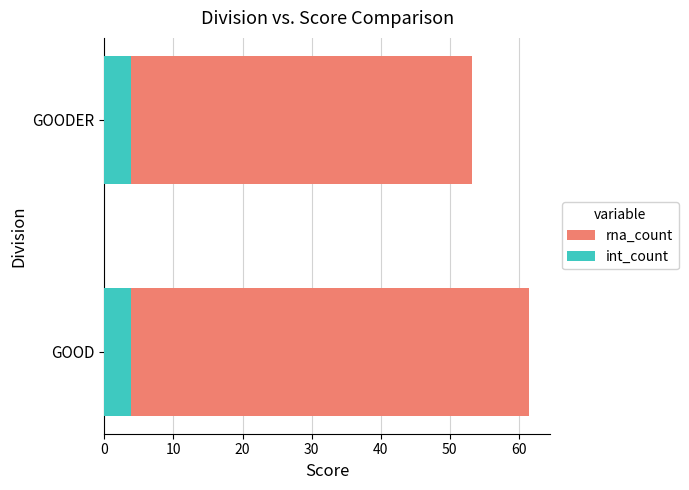

True or false: int_count has a value of 3.9 at GOODER.

True